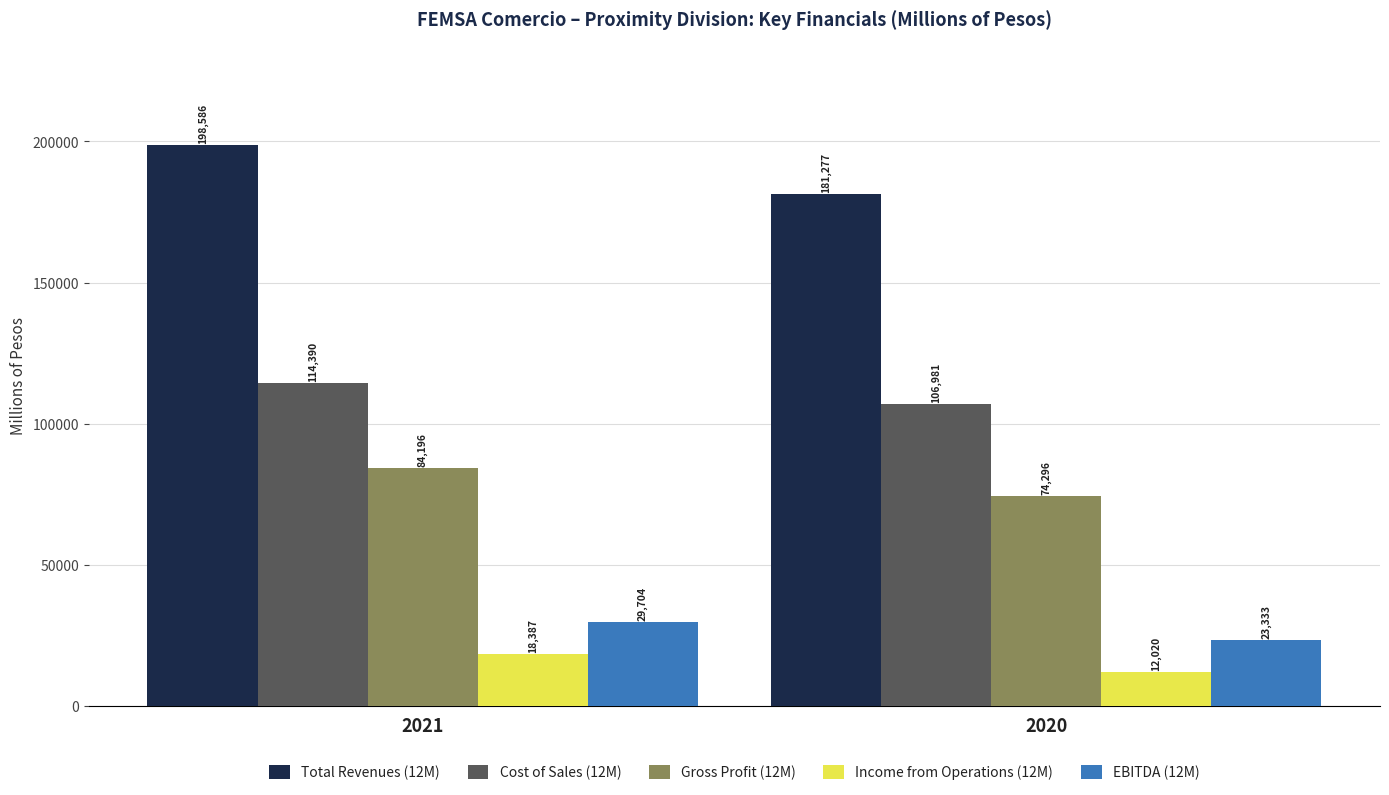

What is the value of the Income from Operations (12M) bar at the 1st from the left?

18387